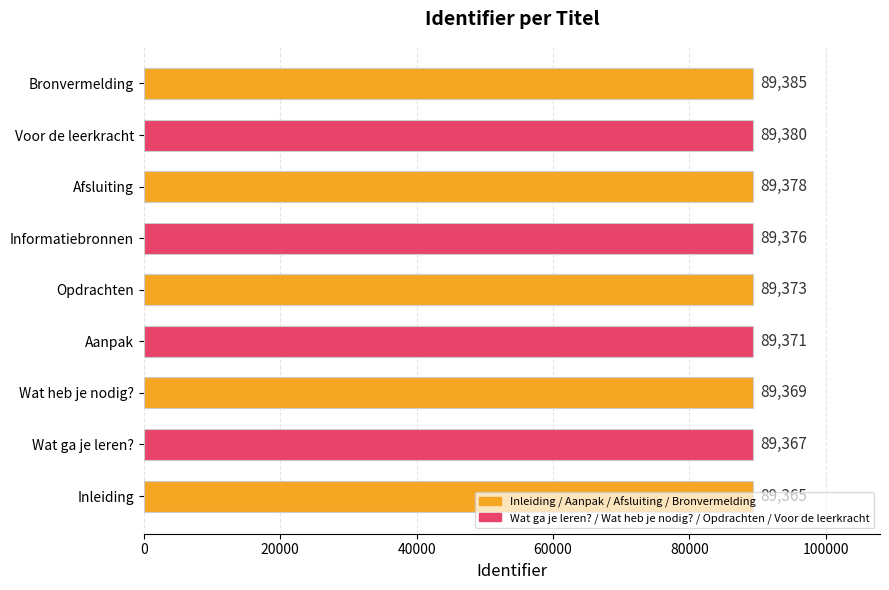

What is the ratio of the value at Aanpak to the value at Informatiebronnen?

1.0